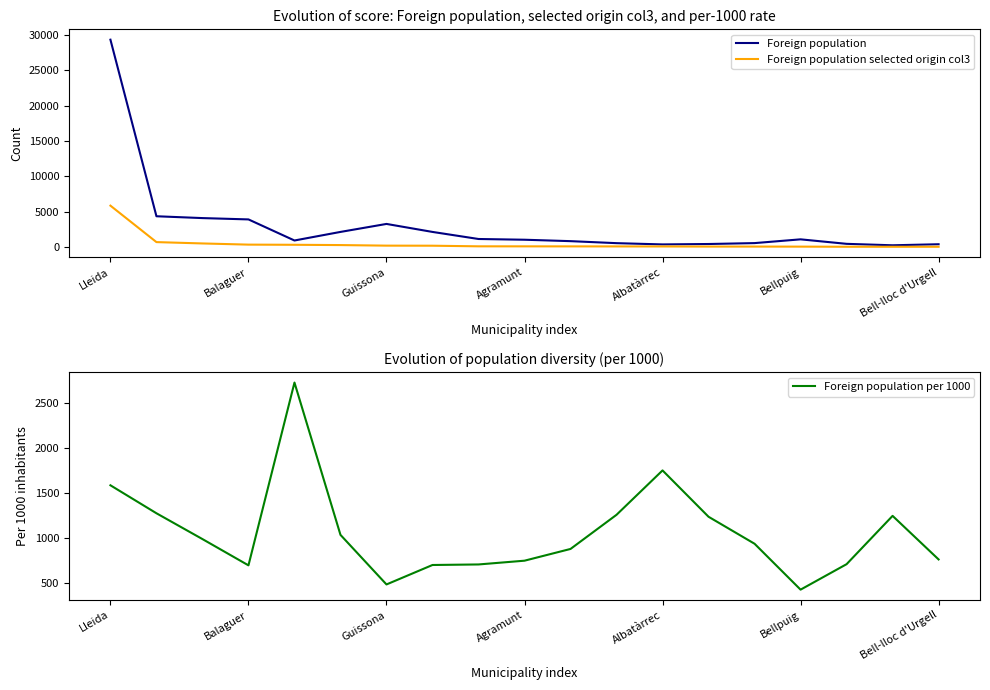

True or false: Foreign population selected origin col3 has a value of 38 at Bell-lloc d'Urgell.

True